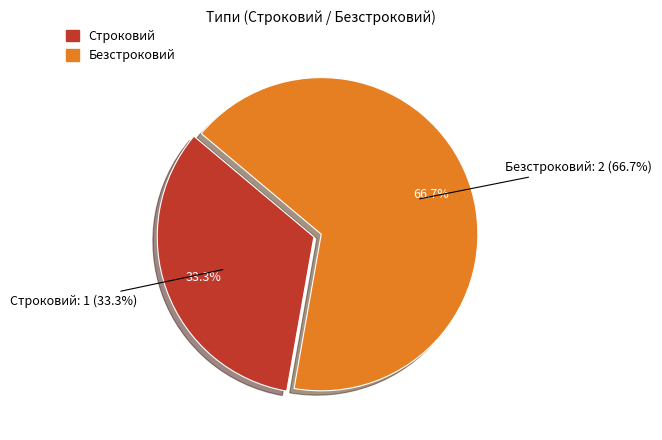

Which slice is the largest?

Безстроковий